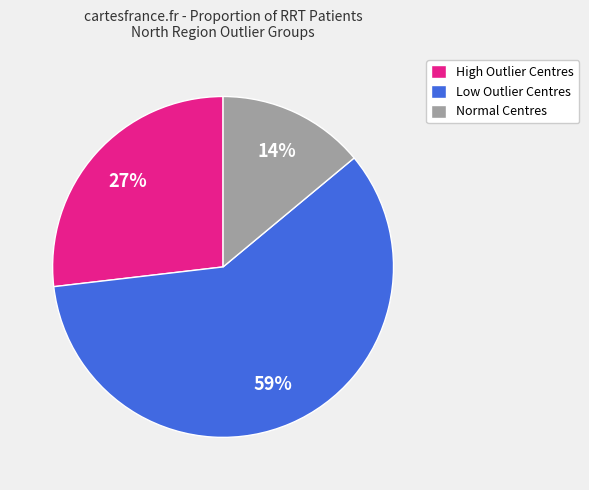

Which has a higher value, Normal Centres or Low Outlier Centres?

Low Outlier Centres